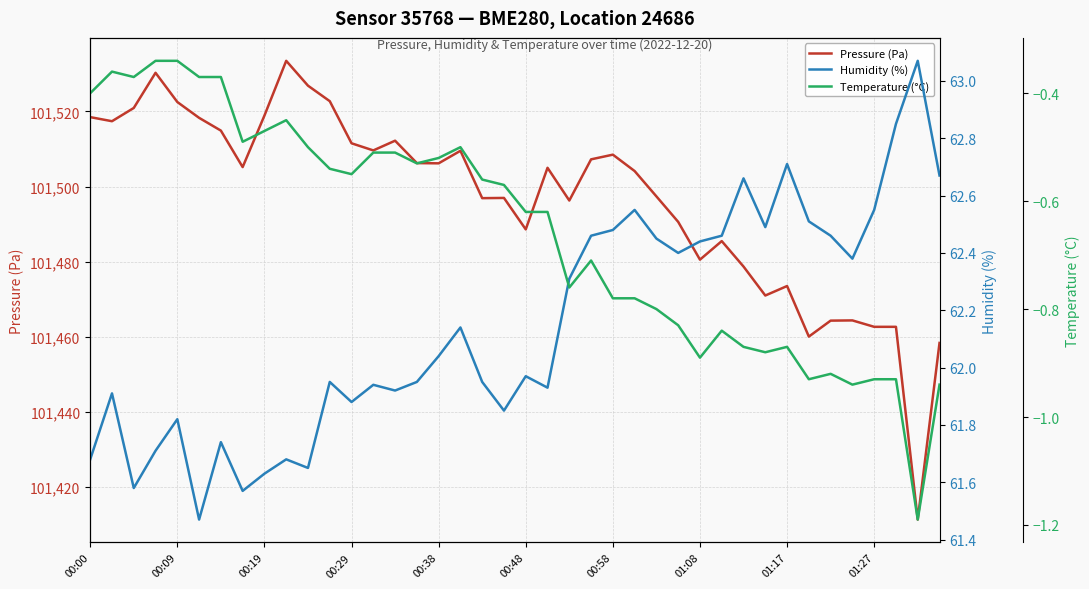

What is the minimum value for Pressure (Pa)?

101411.3